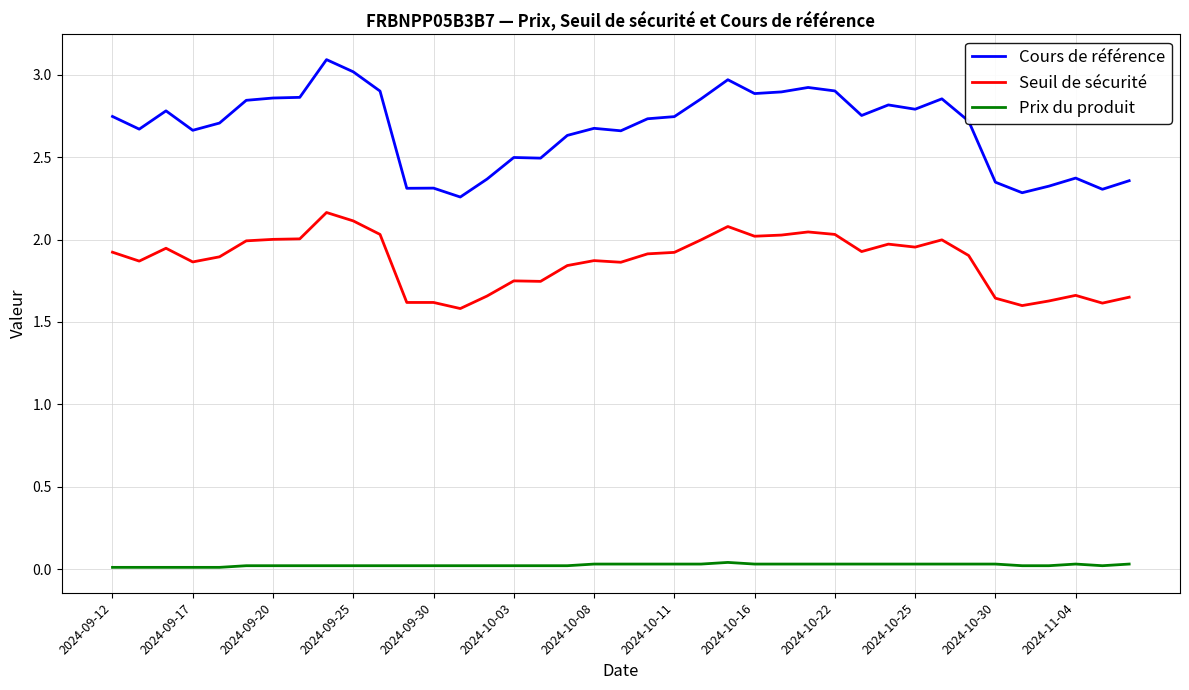

Which series has the largest range (max minus min)?

Cours de référence